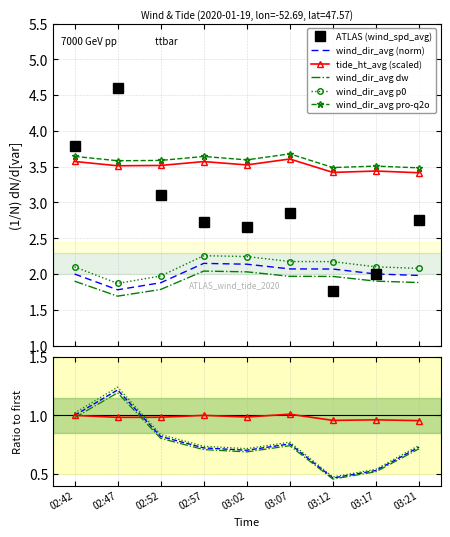

What is the highest value of the ATLAS (wind_spd_avg) series?

4.6